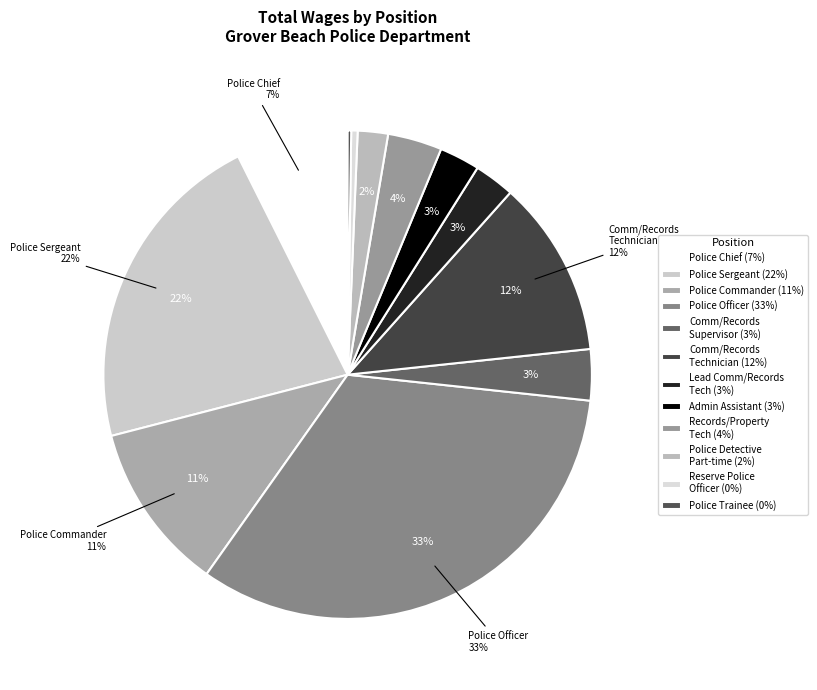

Which has a higher value, Police Detective - Part-time or Police Trainee?

Police Detective - Part-time